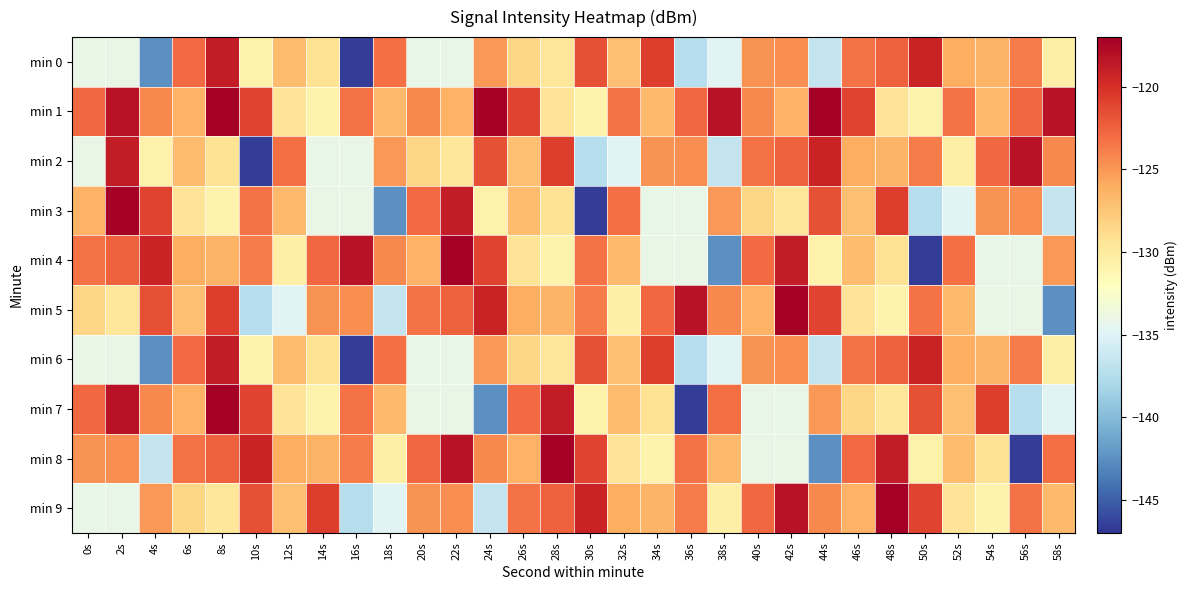

How many categories are shown in the chart?

30